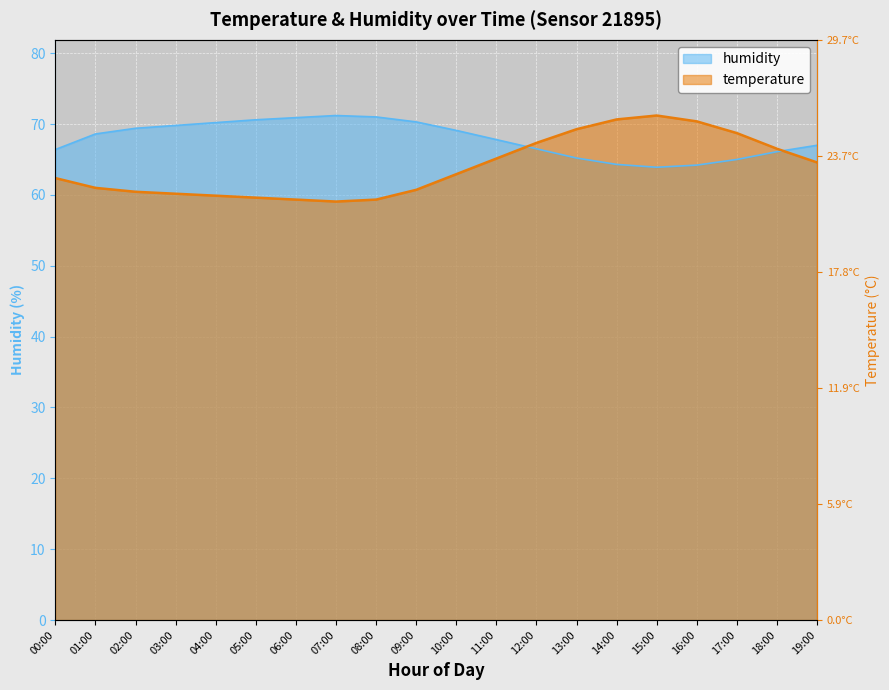

What is the label of the 2nd point from the left?

01:00